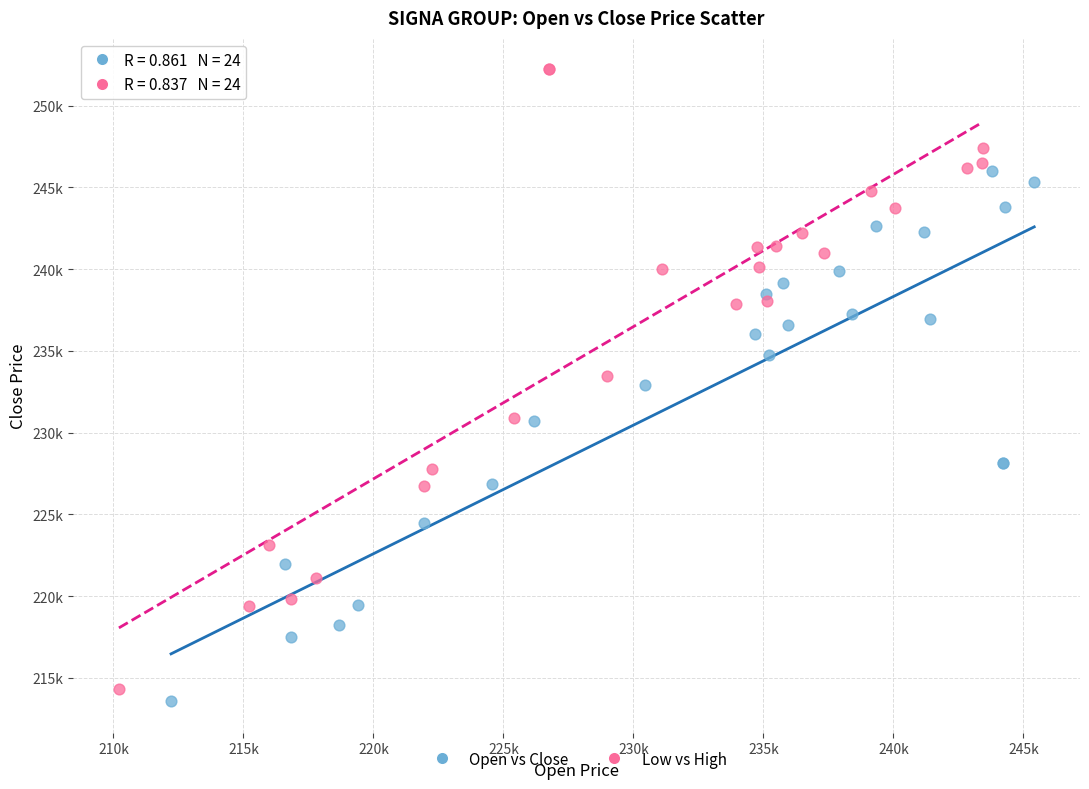

Which series reaches the maximum Y coordinate?

Low vs High